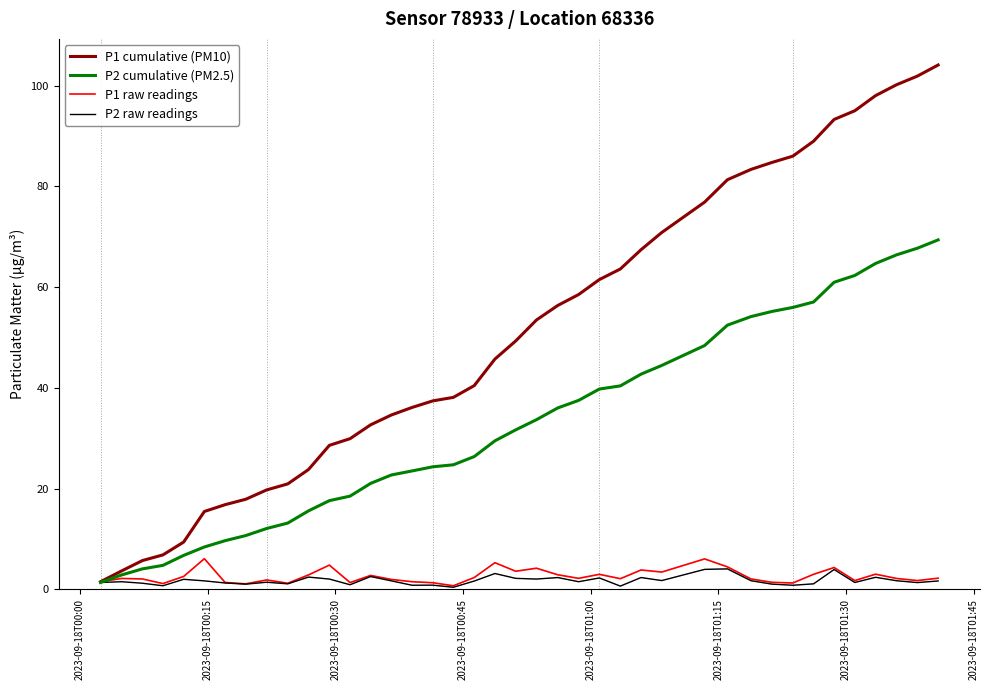

True or false: P1 cumulative (PM10) has more than 2 points higher than both neighbors.

False